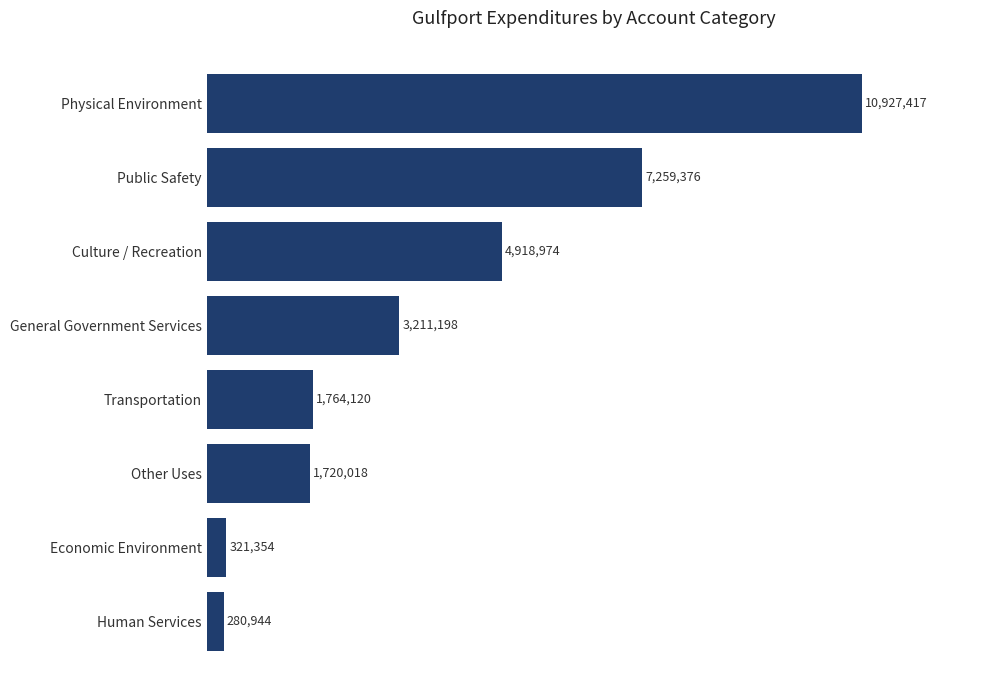

List the labels in order of value, smallest first.

Human Services, Economic Environment, Other Uses, Transportation, General Government Services, Culture / Recreation, Public Safety, Physical Environment